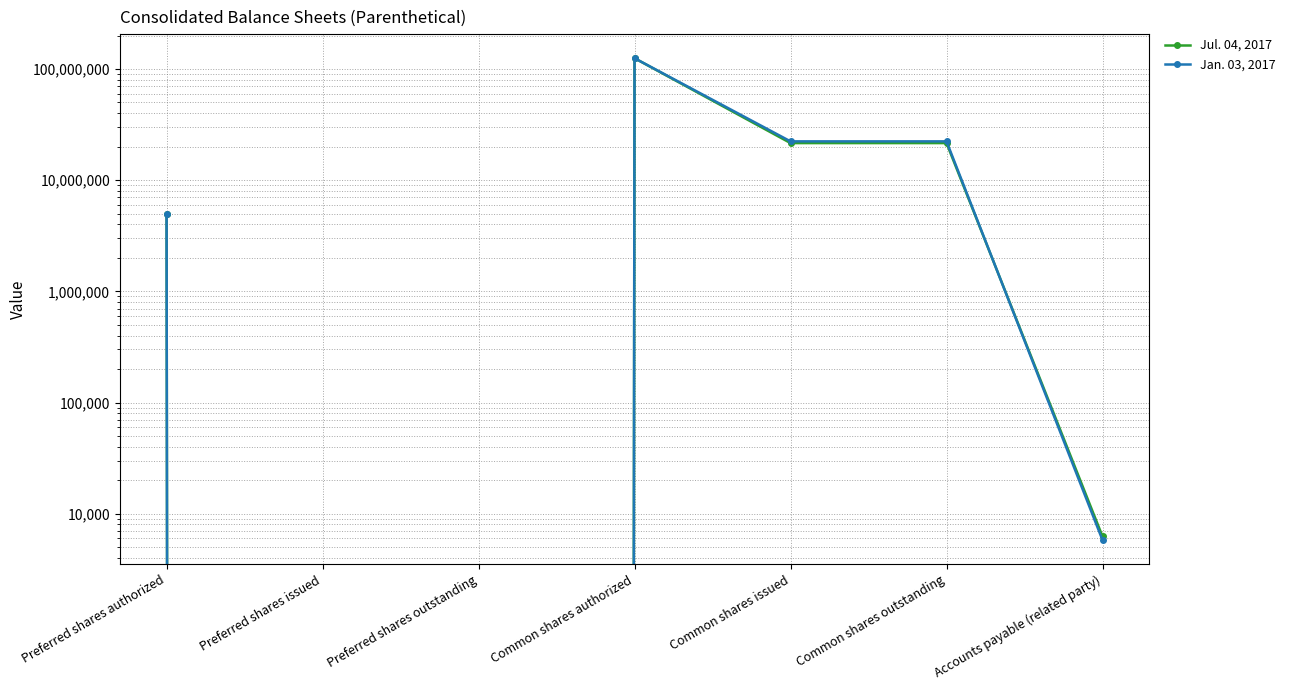

Which series has the largest total across all categories?

Jan. 03, 2017